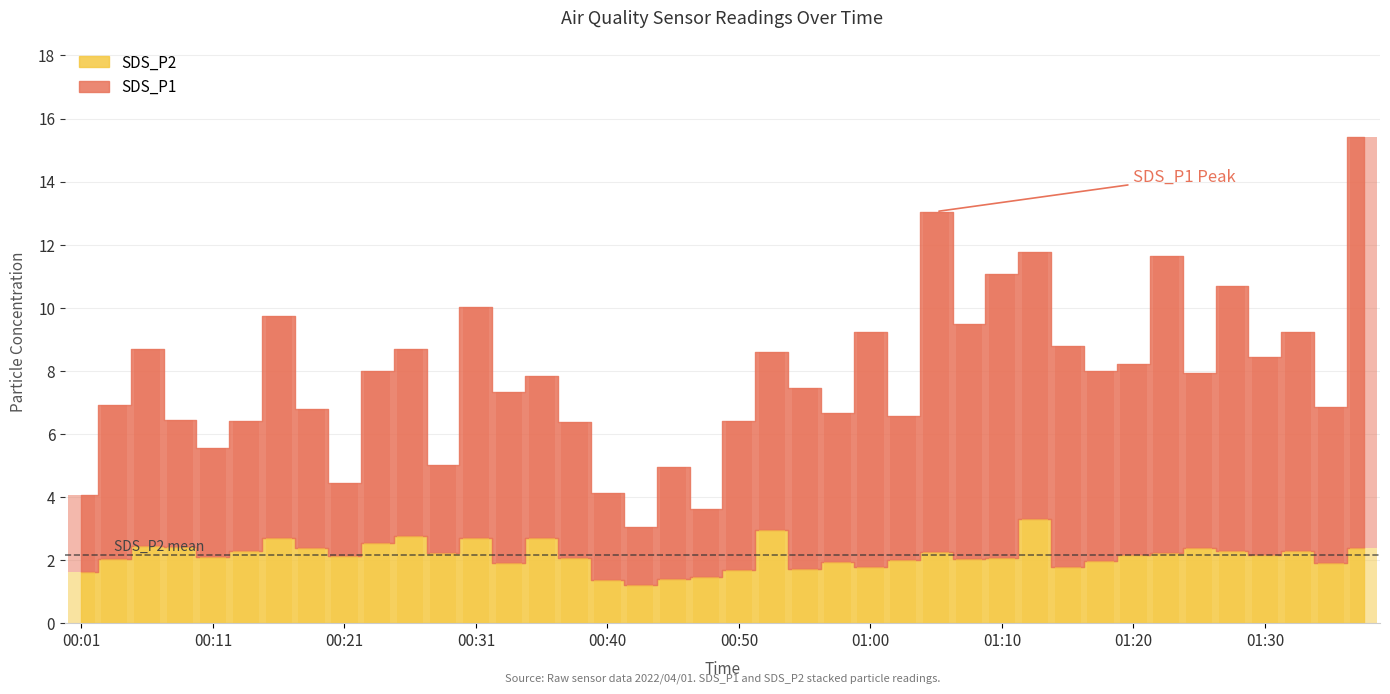

How many bars are there in total?

80